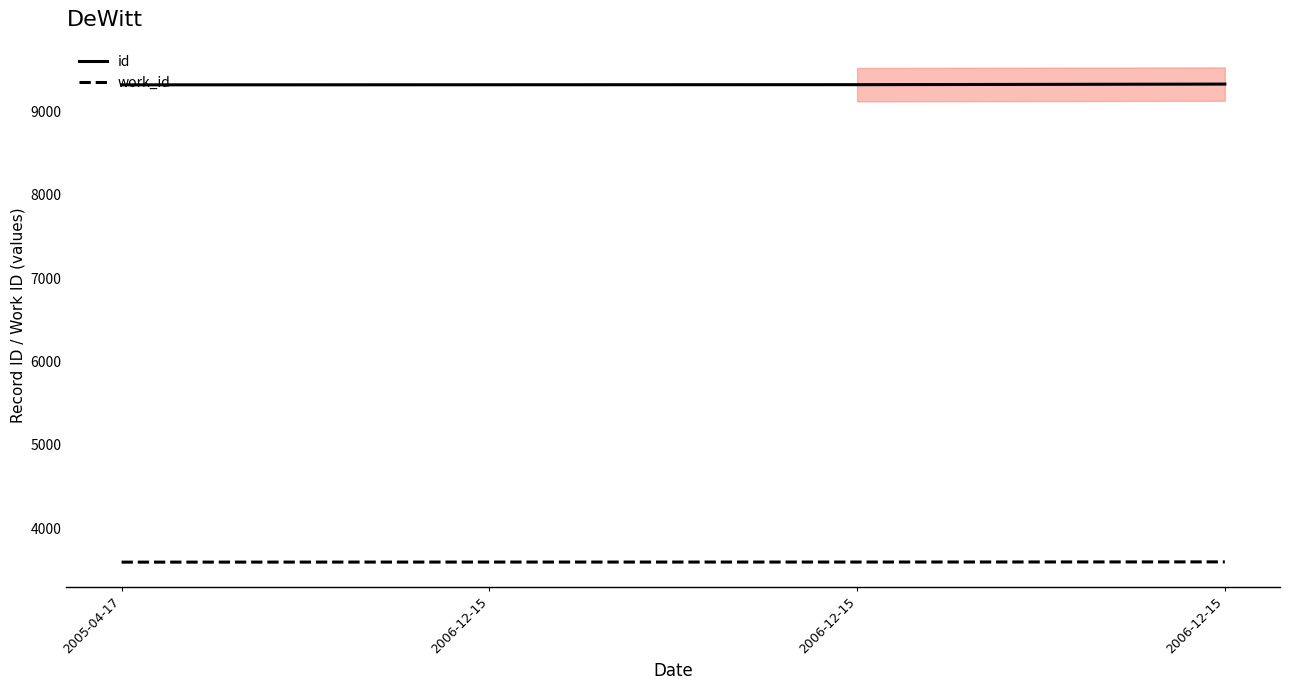

What is the total value across all series at 2006-12-15?

12913